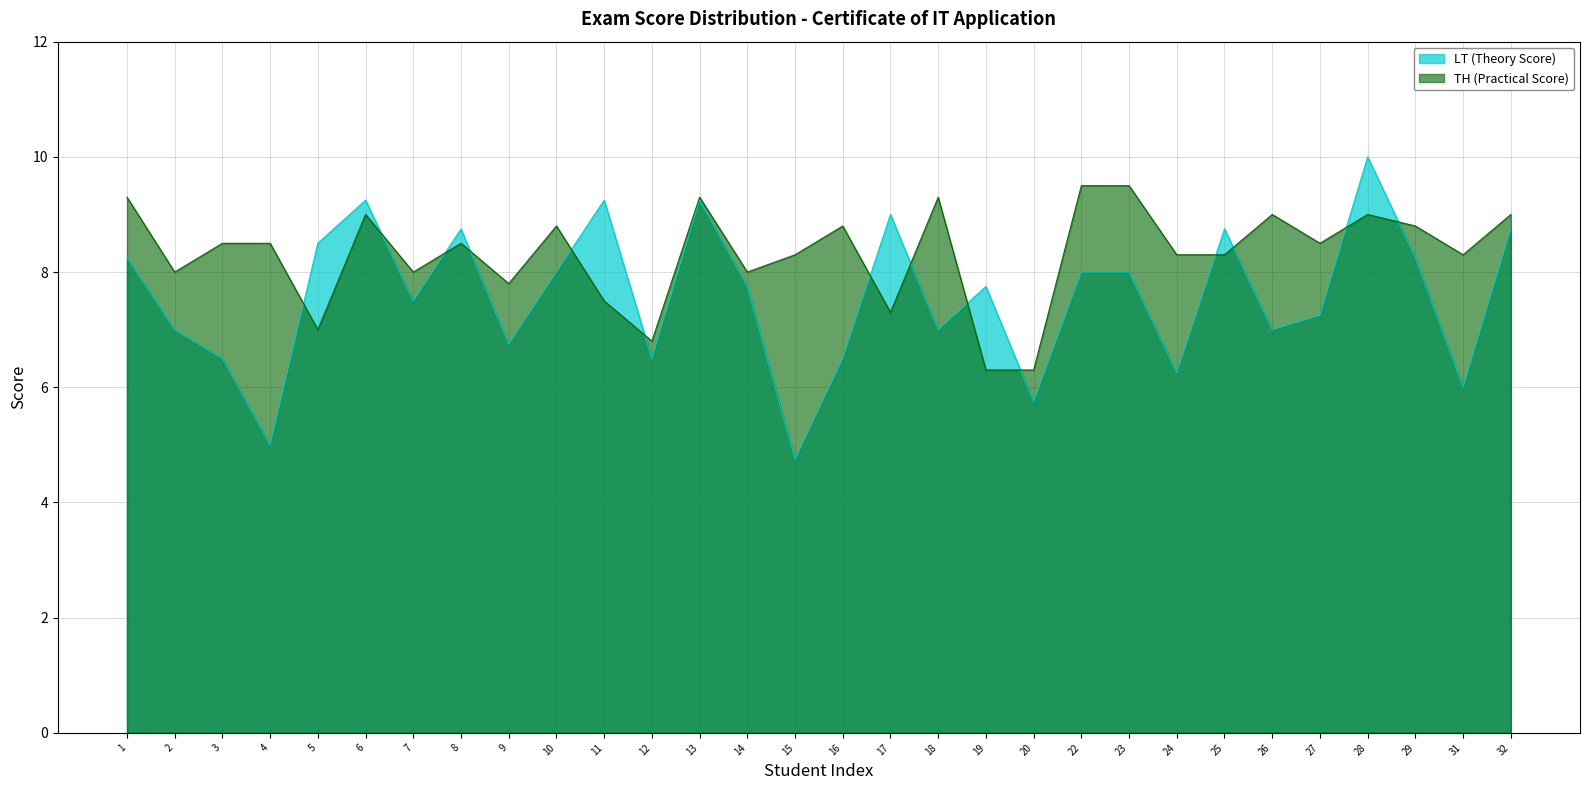

At which category does the chart reach its minimum across all series?

15